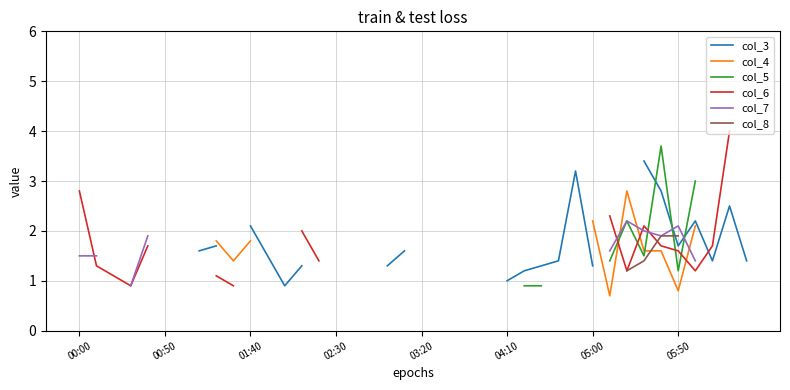

How many categories are shown in the chart?

40